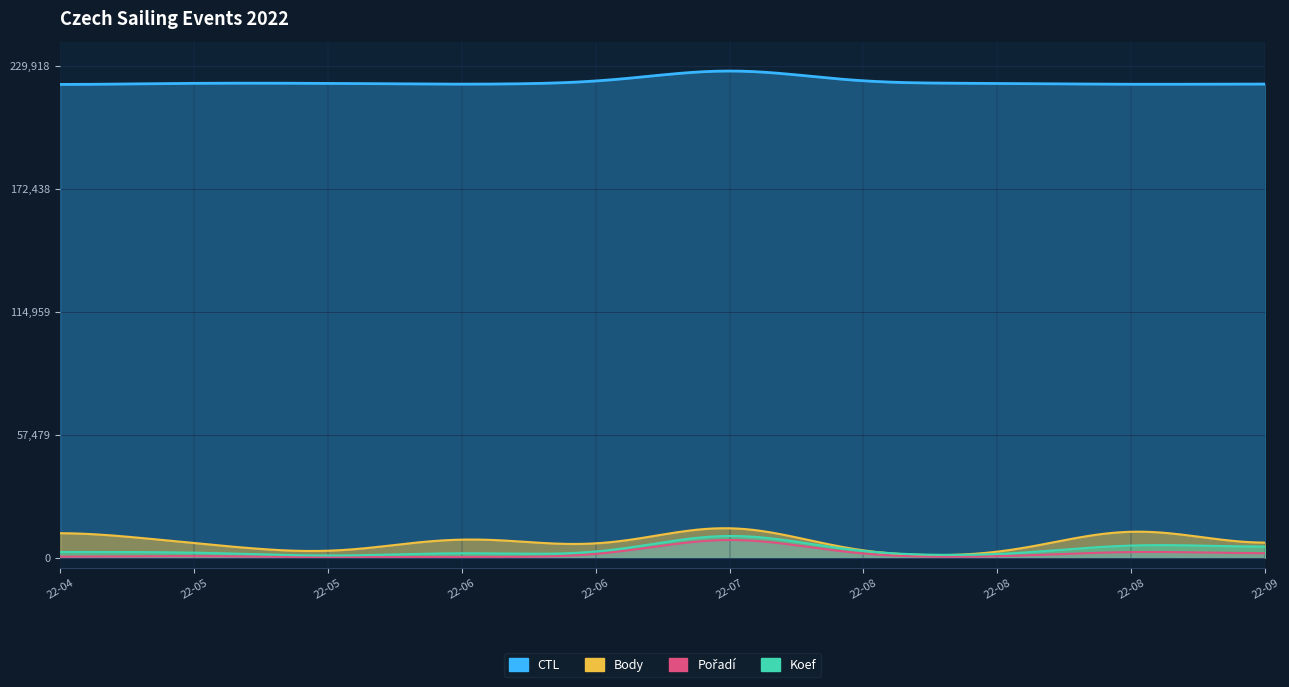

What is the sum of the Koef values at 2022-05-28 and 2022-04-23?

8